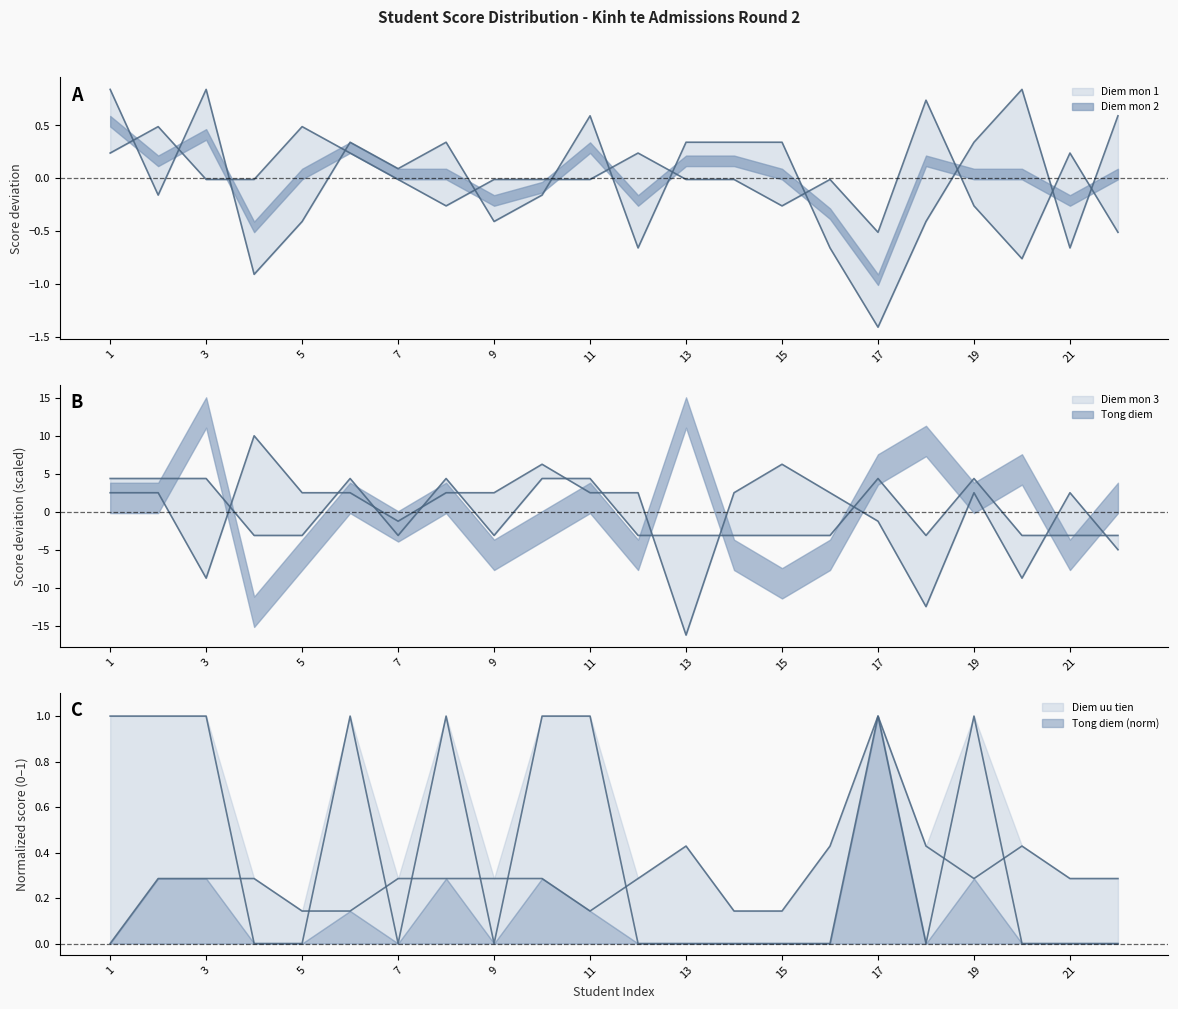

Does the chart display data point markers on the line(s)?

No